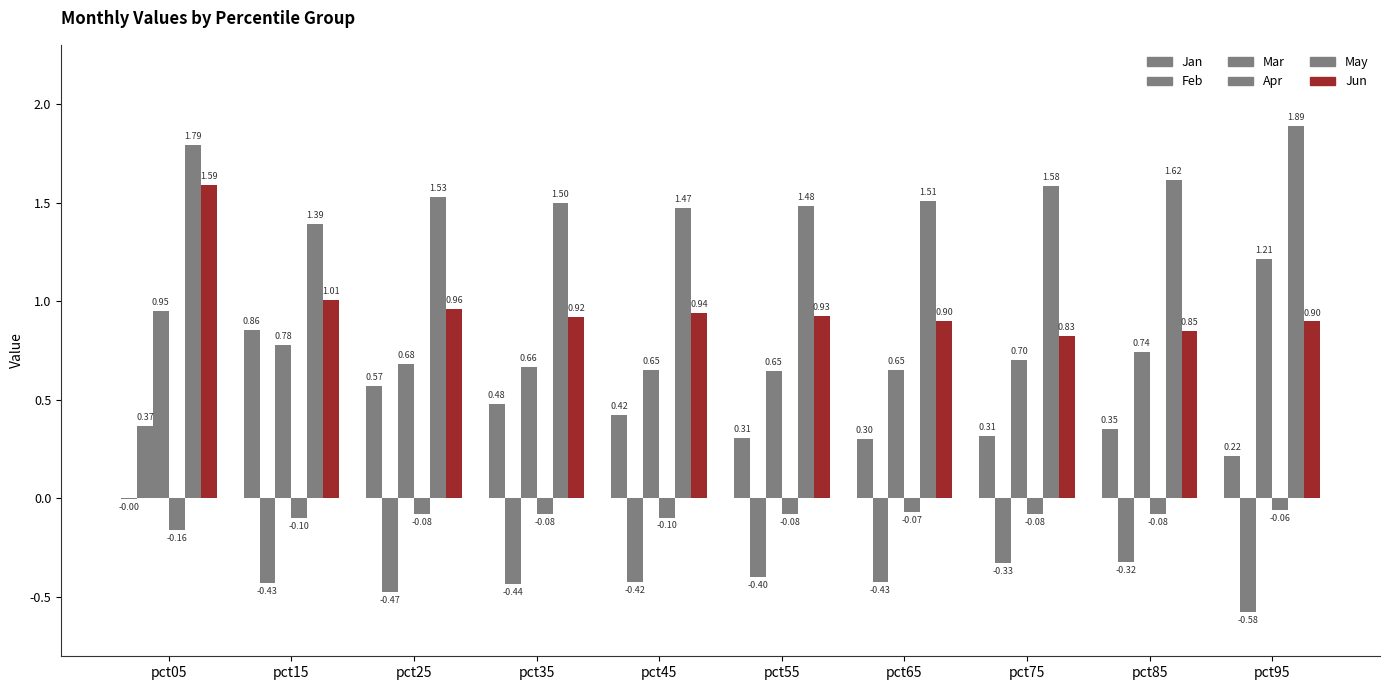

Are the bars grouped side by side (vs. stacked)?

Yes